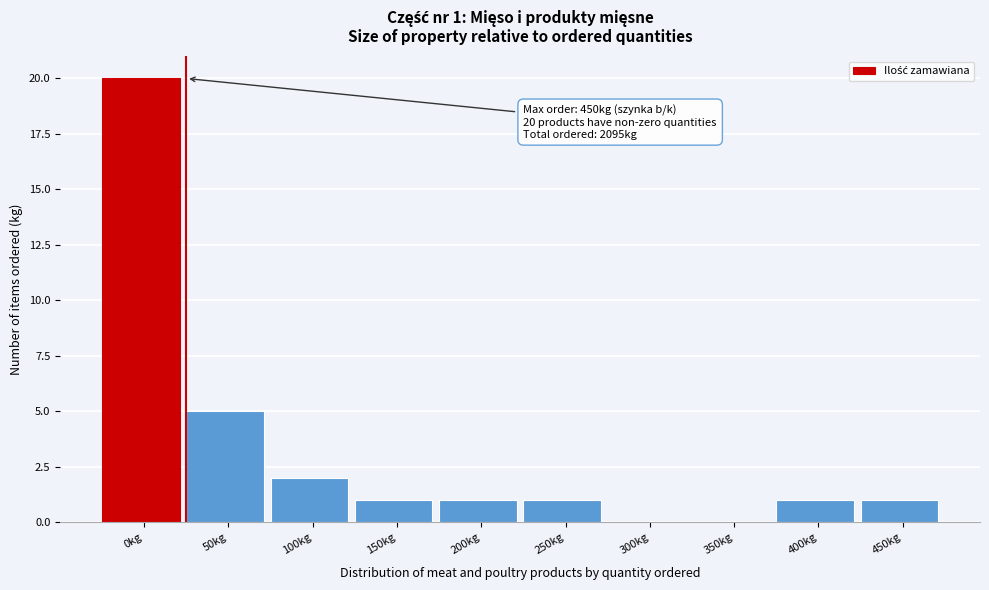

Reading right to left, list all the values displayed in this chart.

450kg=1	400kg=1	350kg=0	300kg=0	250kg=1	200kg=1	150kg=1	100kg=2	50kg=5	0kg=20